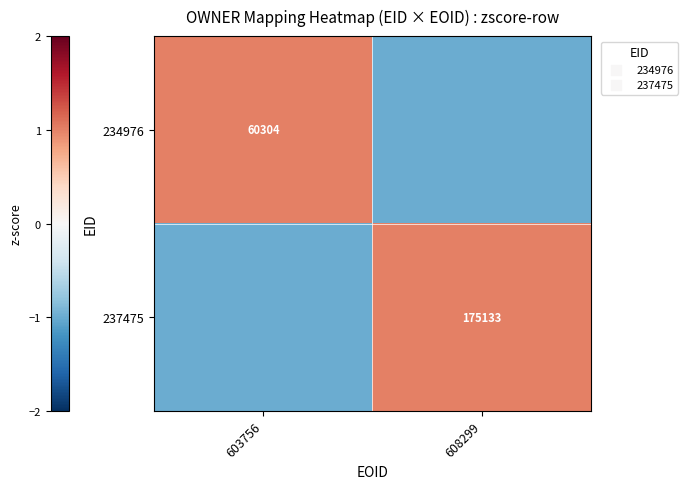

At which category is the sum across all series the highest?

603756